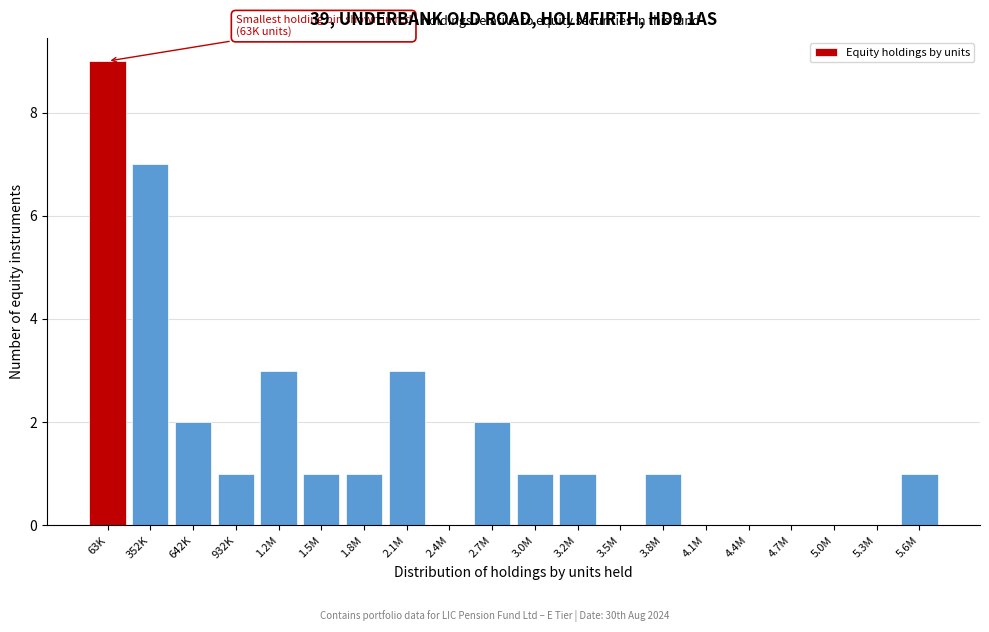

What is the greatest value displayed?

9